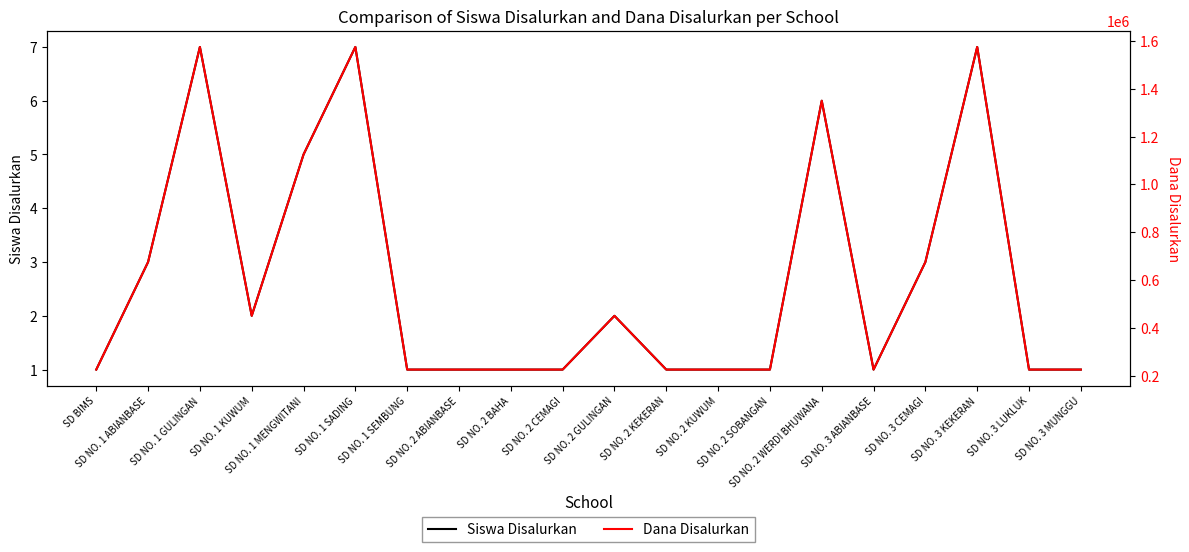

At which label does Dana Disalurkan reach its peak?

SD NO. 1 GULINGAN